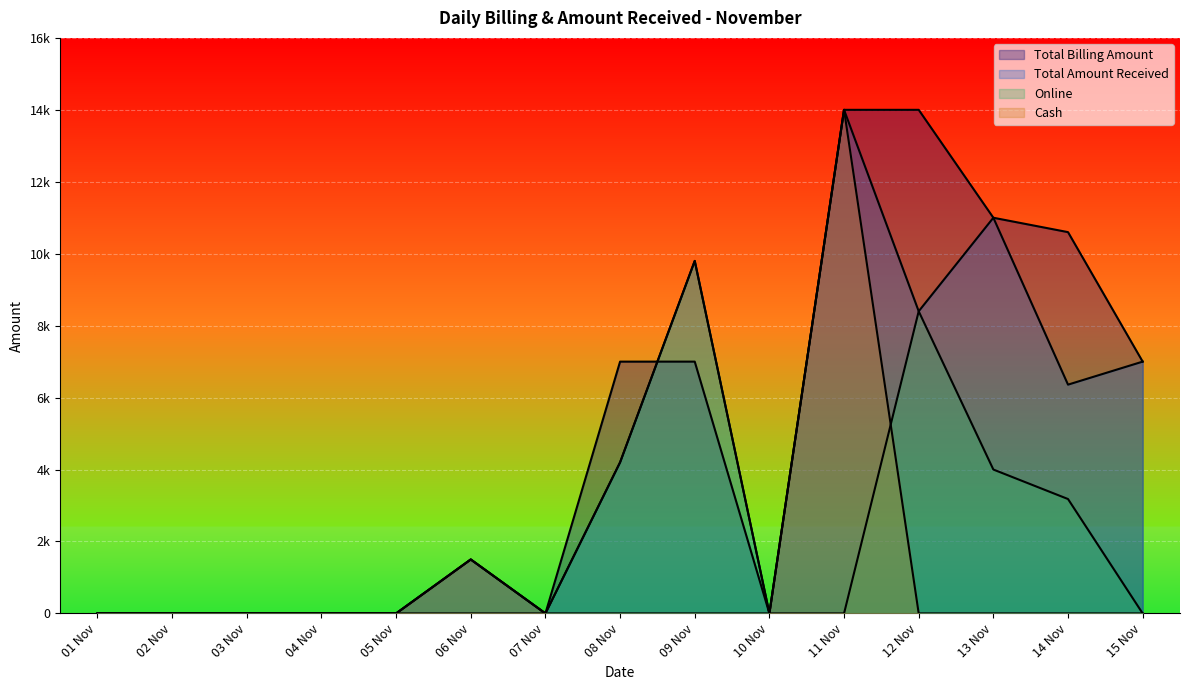

What is the label of the 10th point from the right?

06 Nov